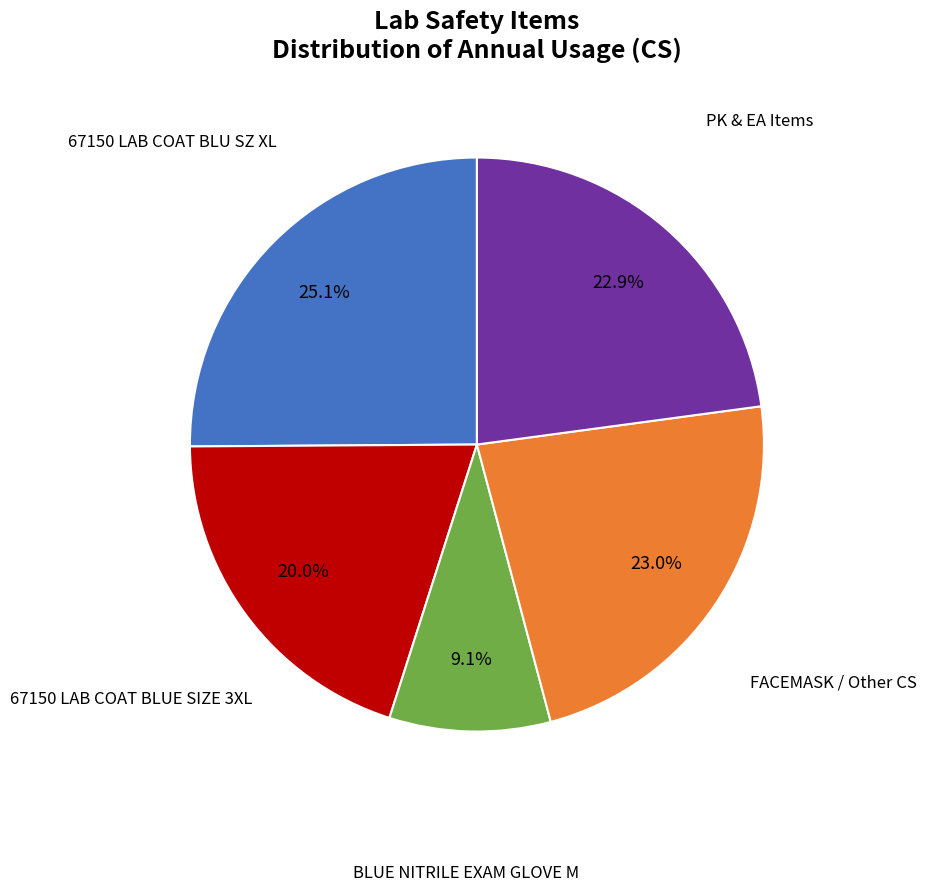

To the nearest percent, what is the difference between the largest and smallest slice percentages?

16%